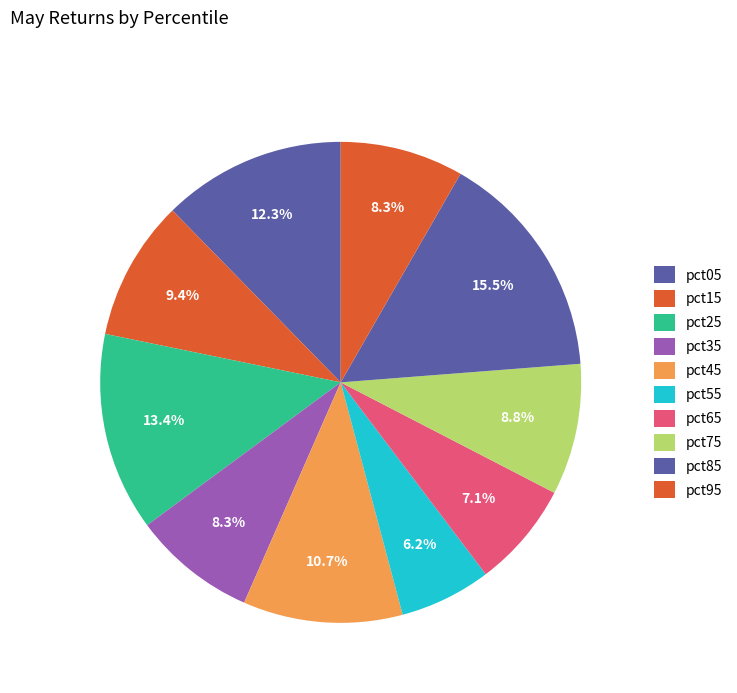

Count the number of slices in the pie.

10